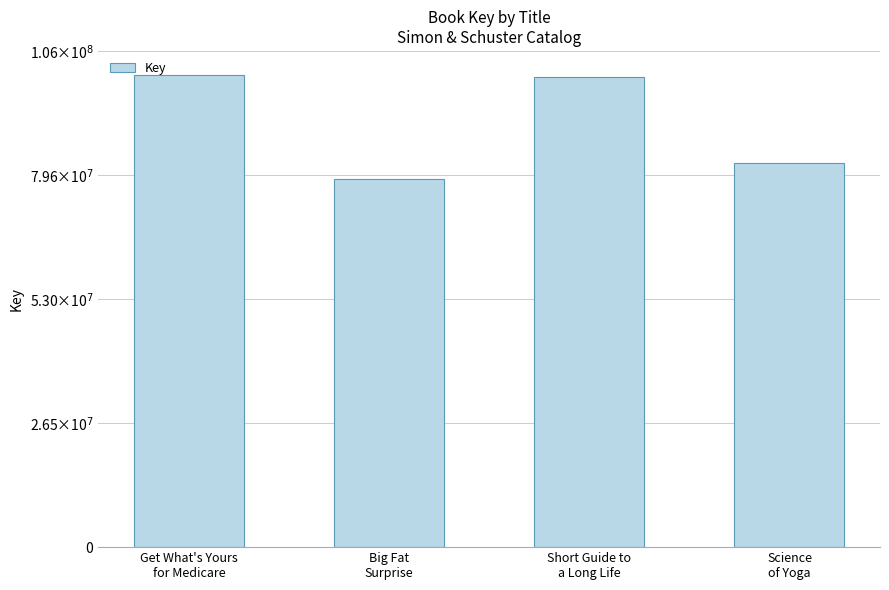

What is the value of the 3rd bar from the left?

100596091